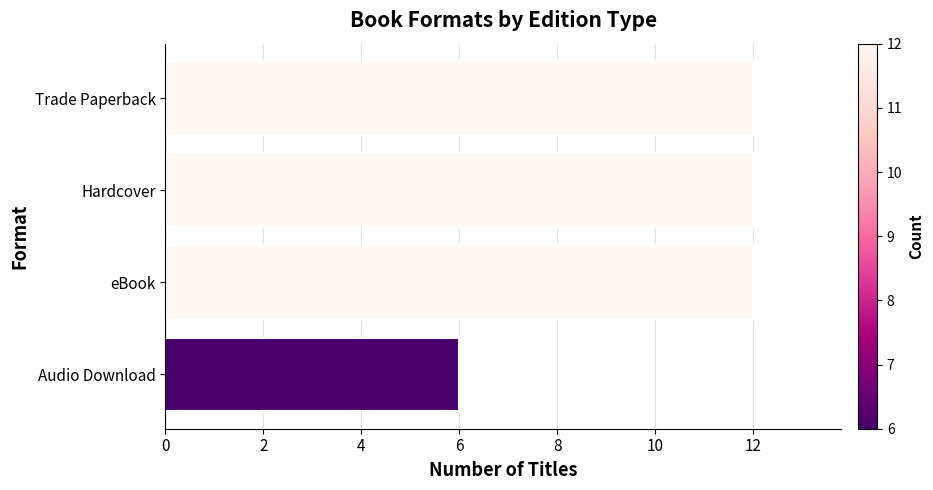

What is the sum of the values at Trade Paperback and Audio Download?

18